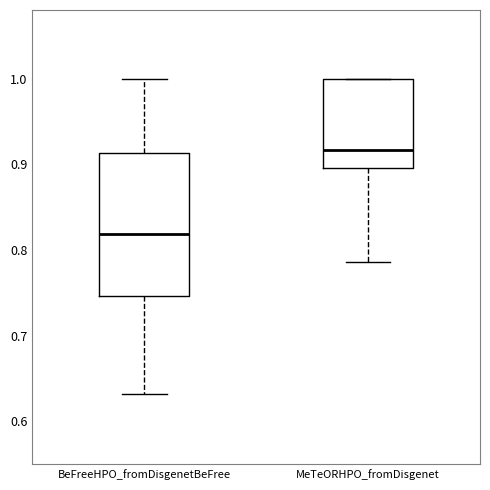

Reading left to right, transcribe this box plot: for each box, give where its median line is, the range the box spans, and where its two whiskers end, as read against the y-axis. The values are not printed on the chart, so give them approximately, as read against the axis.

BeFreeHPO_fromDisgenetBeFree: median 0.82, box 0.75 to 0.91, whiskers 0.63 to 1.00
MeTeORHPO_fromDisgenet: median 0.92, box 0.90 to 1.00, whiskers 0.79 to 1.00